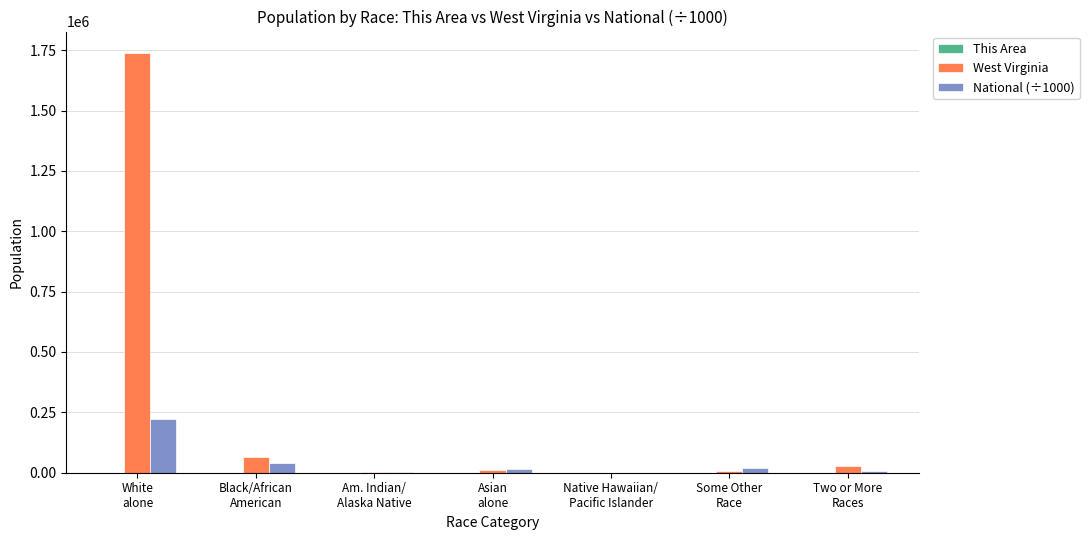

Which series has the largest total across all categories?

West Virginia